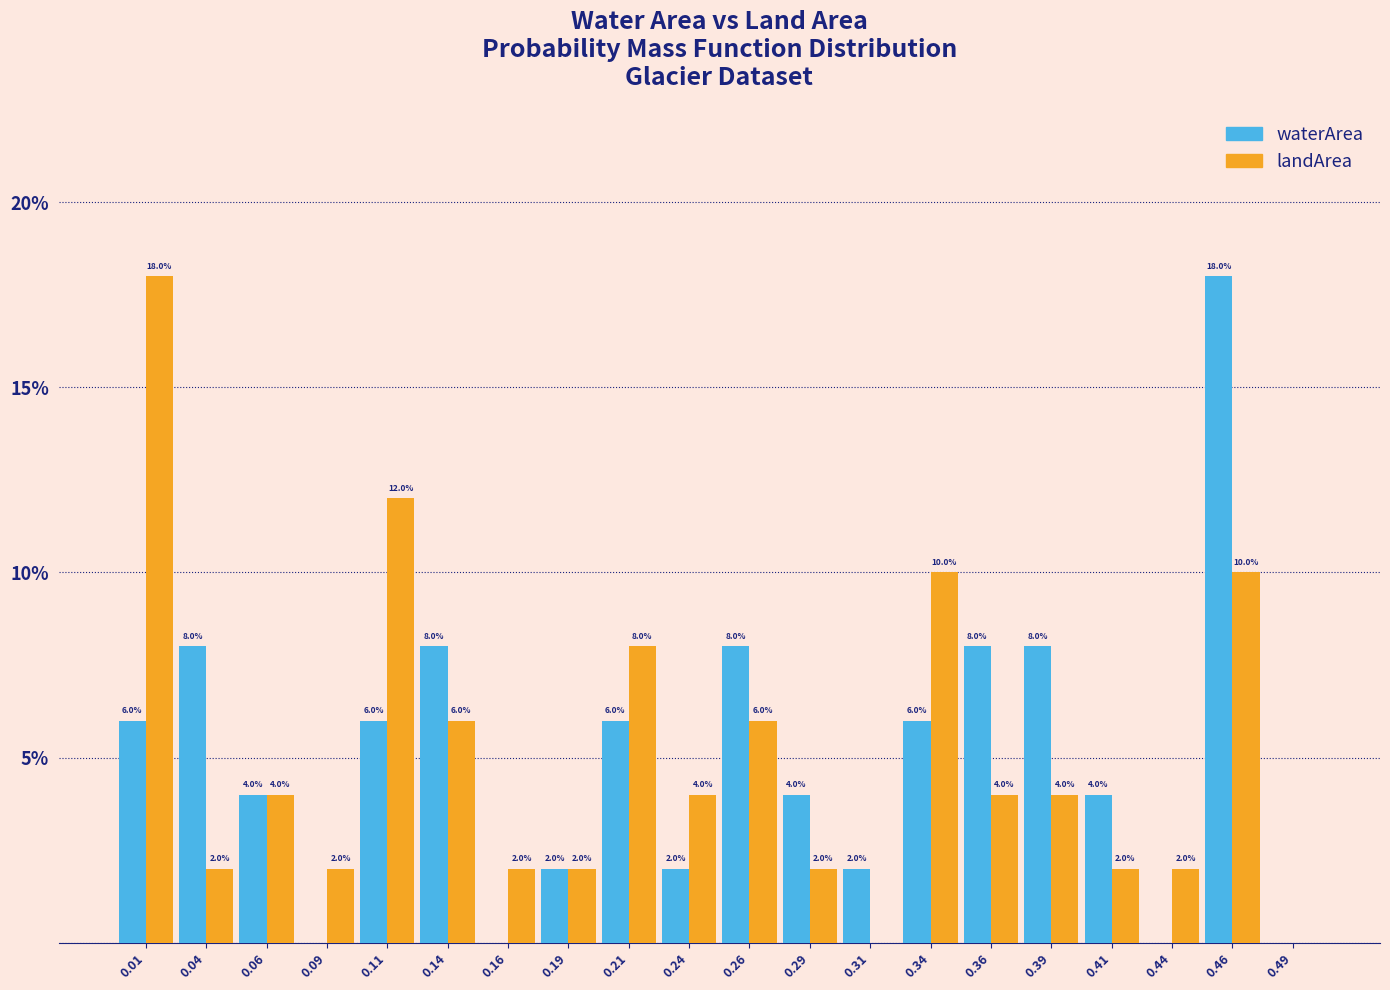

In the landArea series, which range on the x-axis has the tallest bar?

0.000 to 0.025